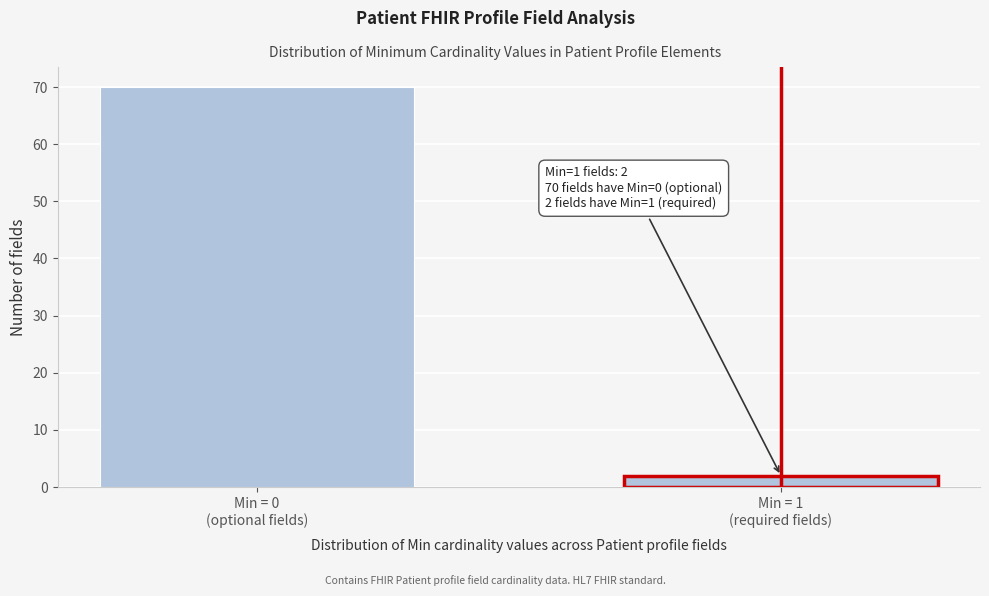

Reading left to right, list all the values displayed in this chart.

70	2